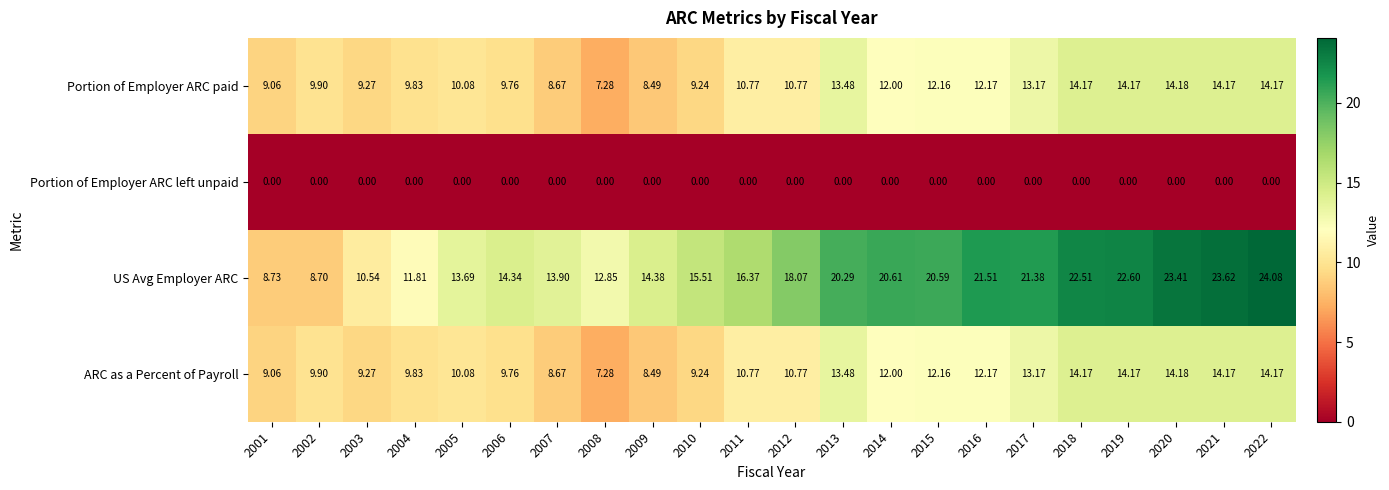

Which series has the largest total across all categories?

US Avg Employer ARC